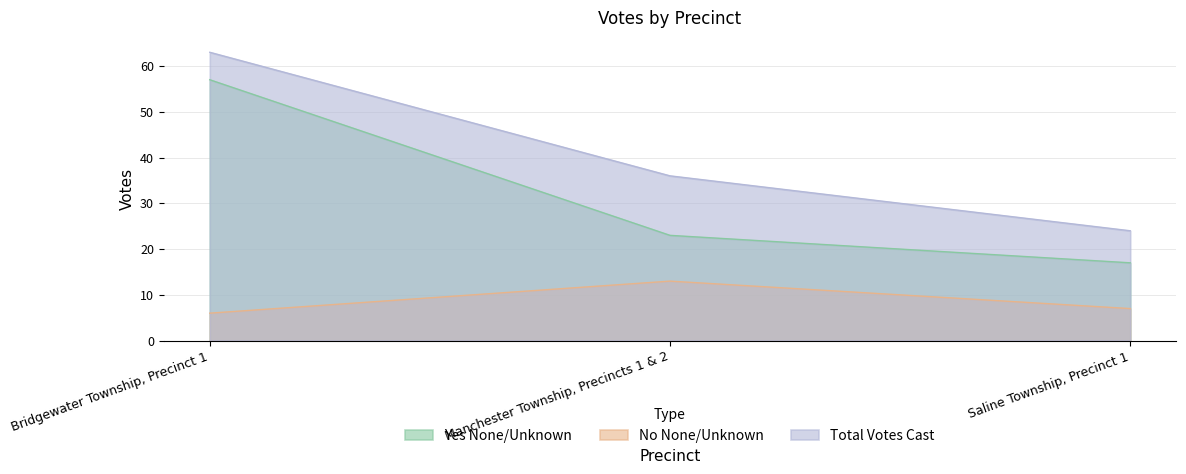

How many data points in Yes None/Unknown are above 23?

1